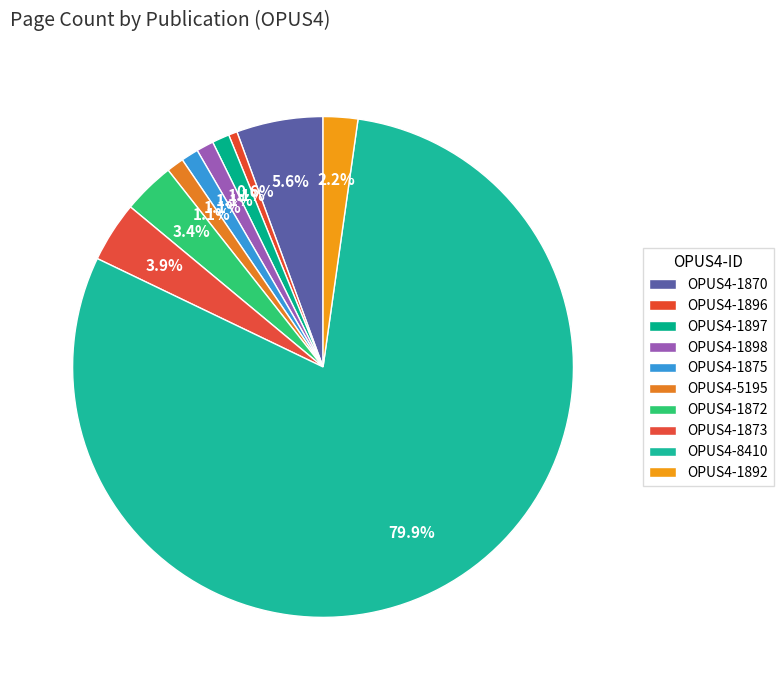

Does any single category account for the majority?

Yes